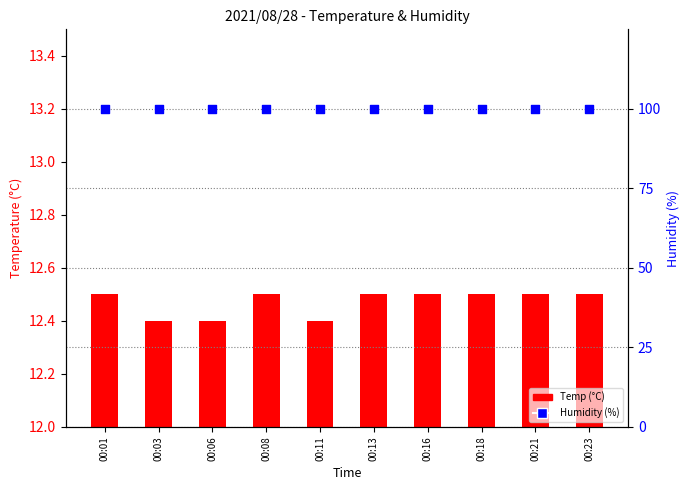

Which series has the largest Y range (max minus min)?

Temp